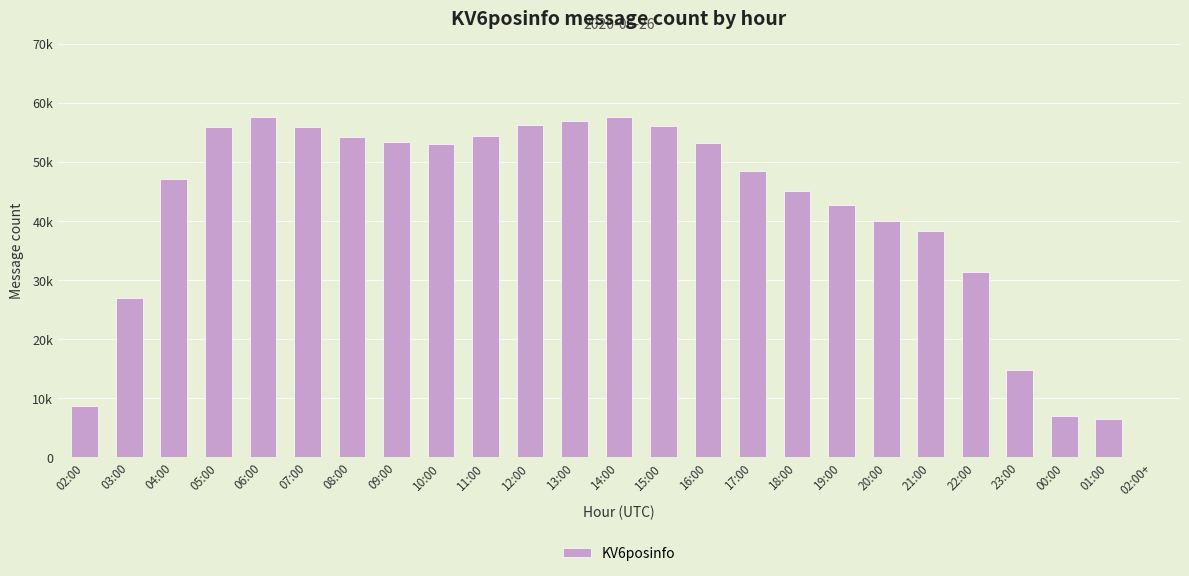

True or false: the data shows 25600 at 14:00.

False